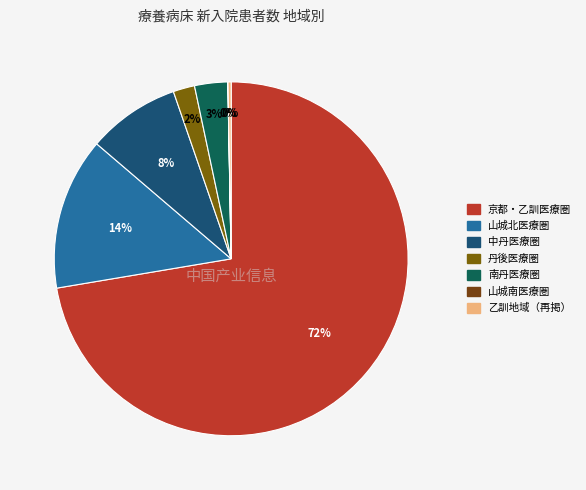

How many slices are in this pie chart?

7